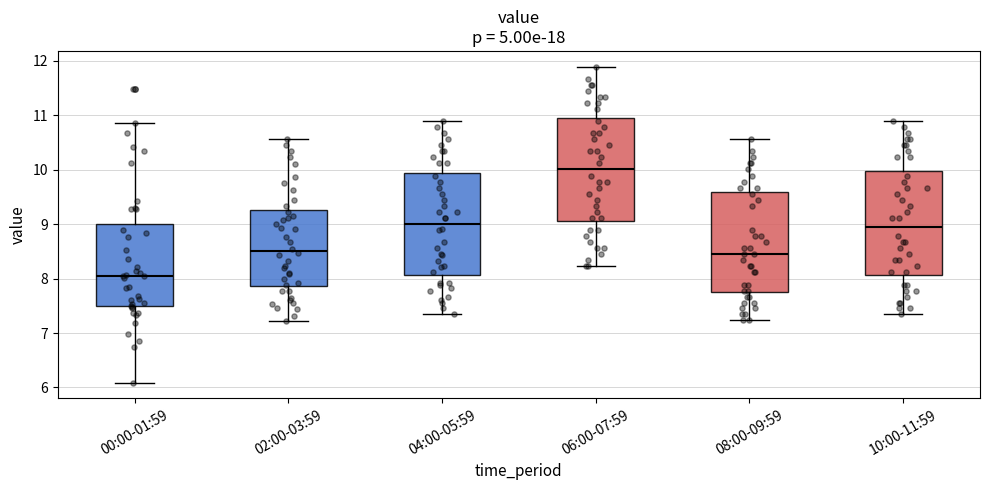

Which box has the highest median line?

06:00-07:59